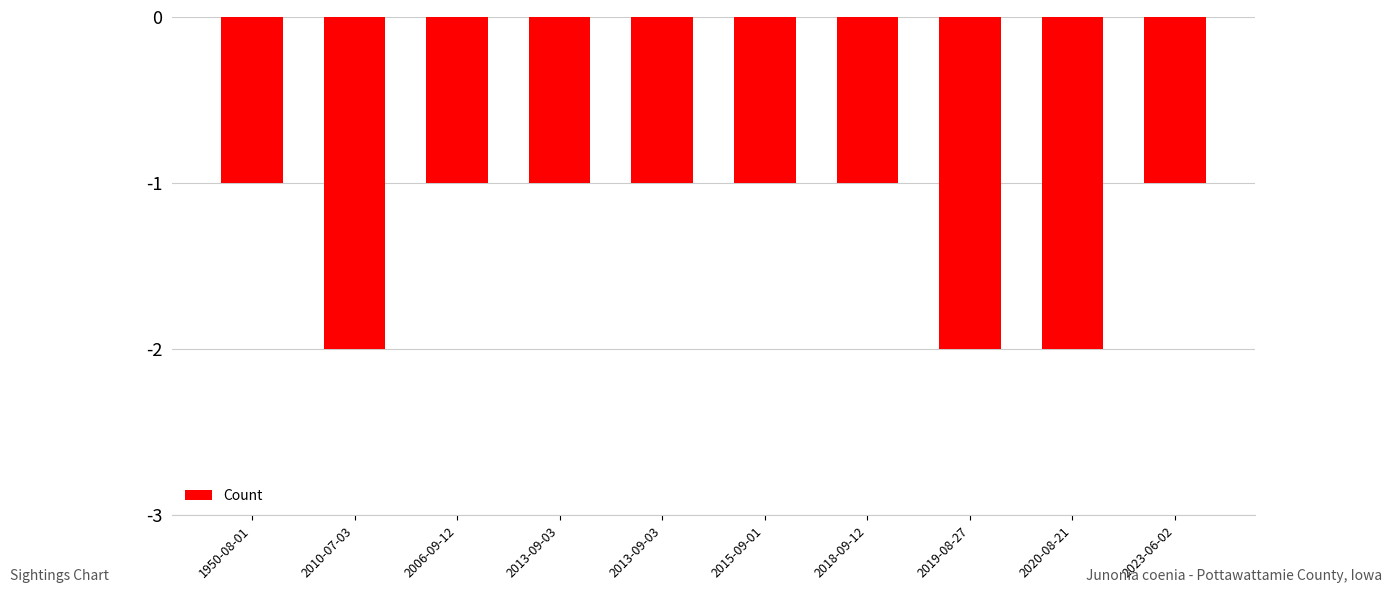

What is the difference between the second highest and minimum values?

1